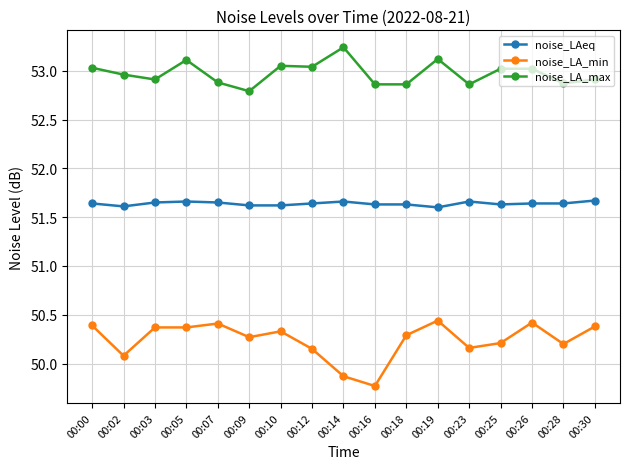

Read the noise_LA_min value at 00:14.

49.9